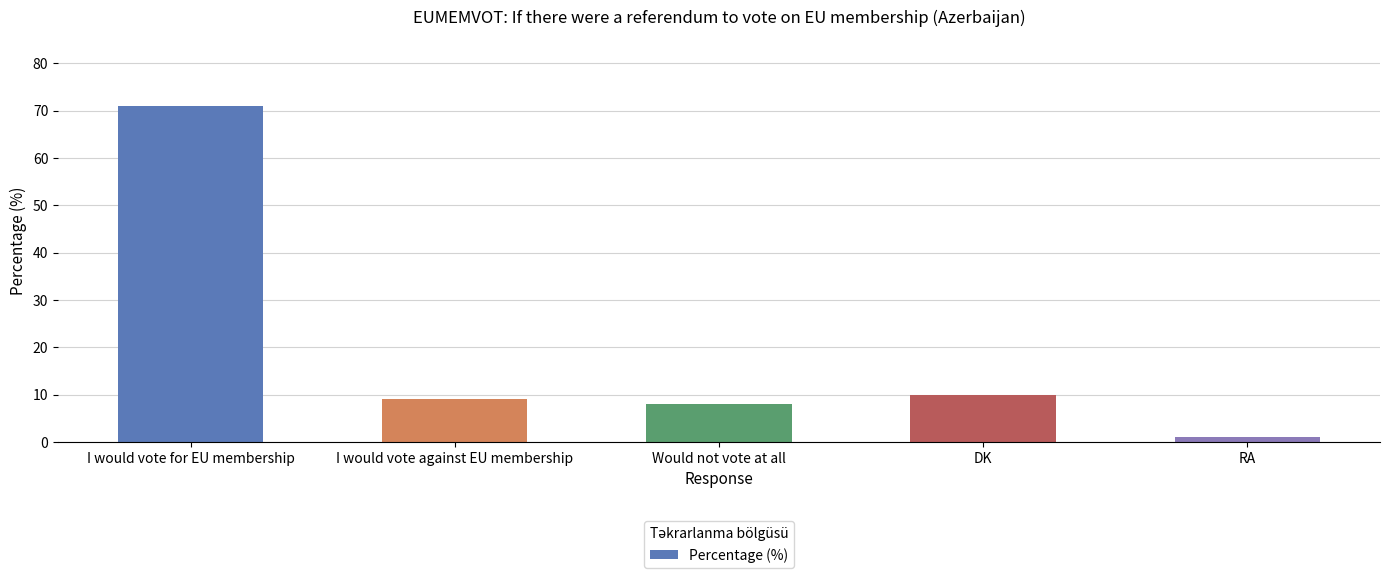

The value at RA is 1. True or false?

True